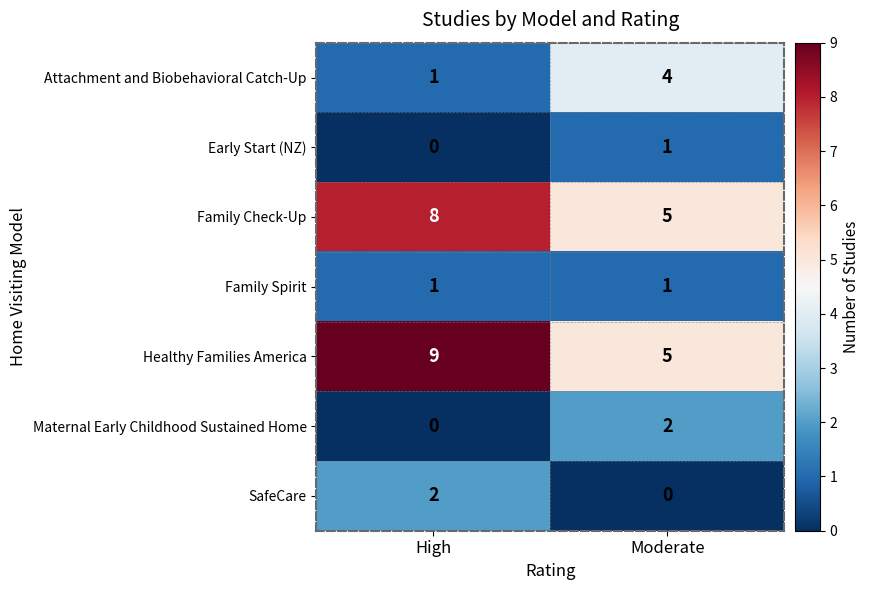

Where is Maternal Early Childhood Sustained Home nearest to the value 1?

High